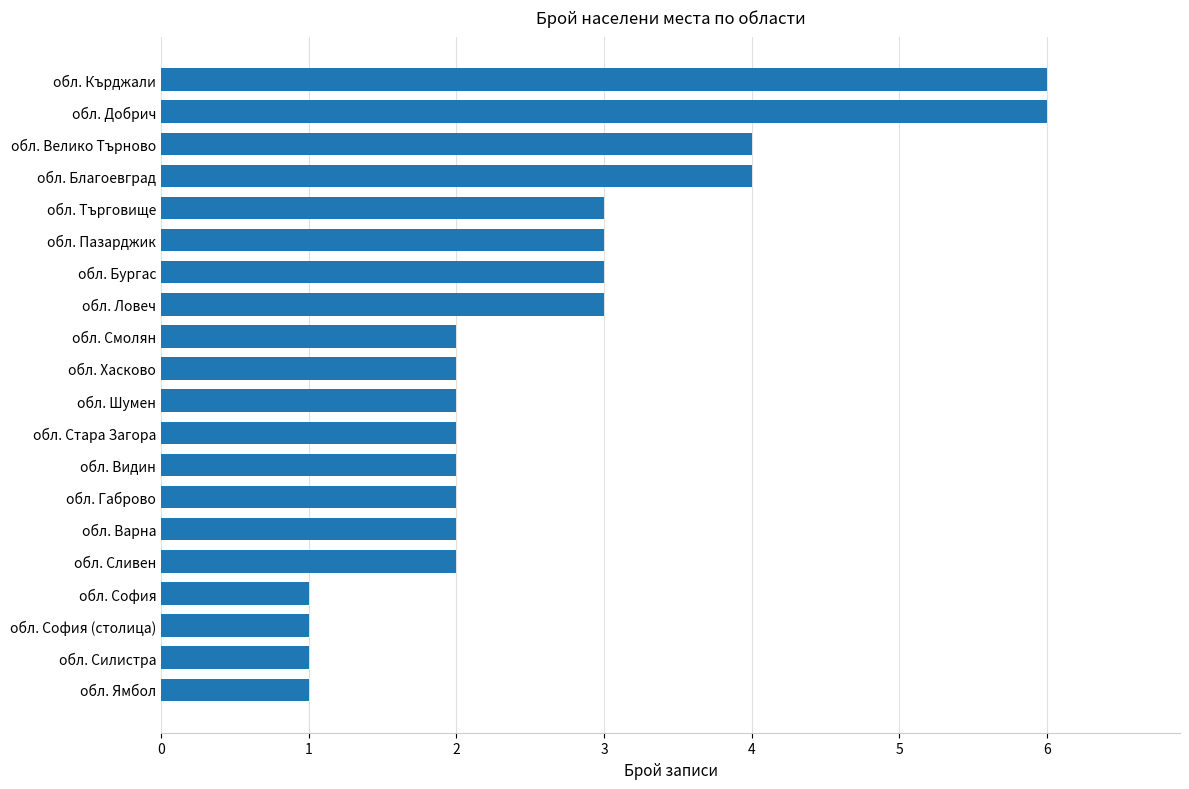

Between обл. Добрич and обл. Бургас, which is larger?

обл. Добрич